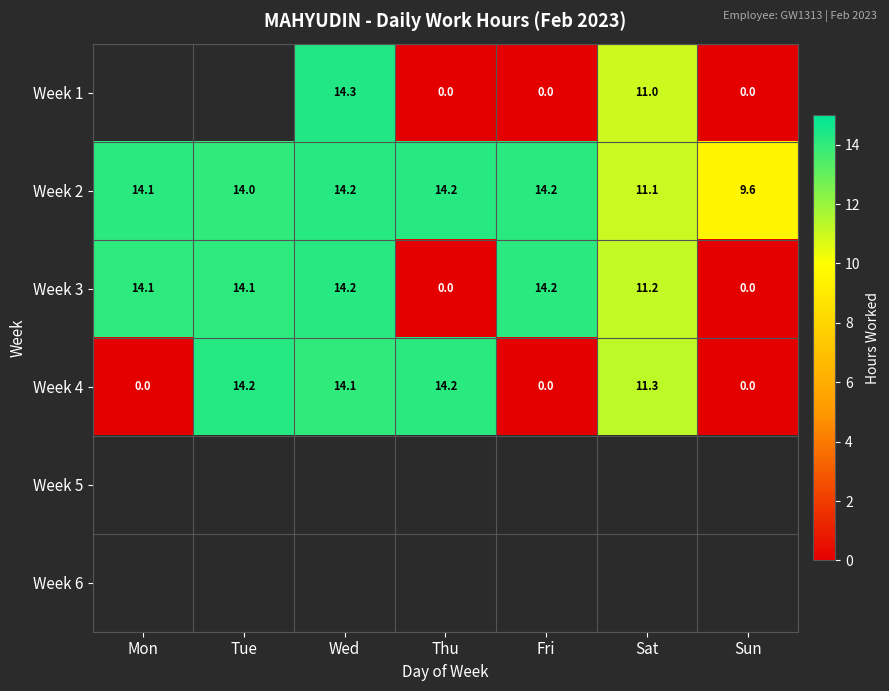

At which category does the chart reach its peak across all series?

Wed